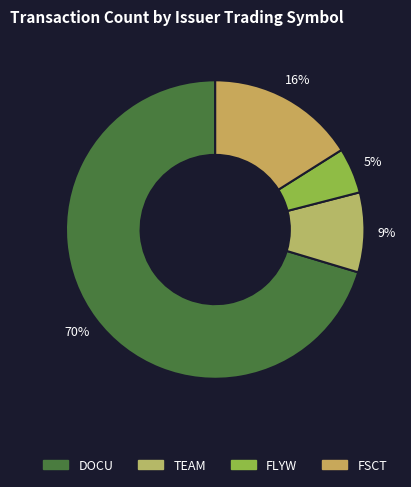

How many slices are in this pie chart?

4